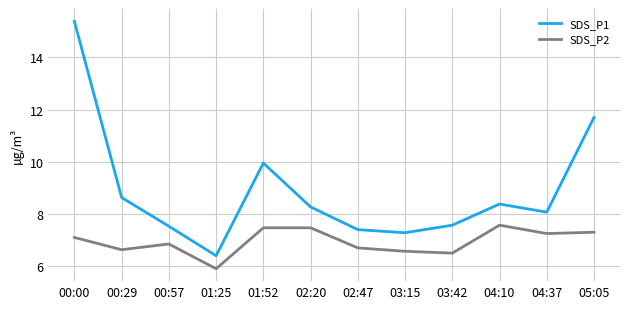

What is the total value across all series at 03:42?

14.1